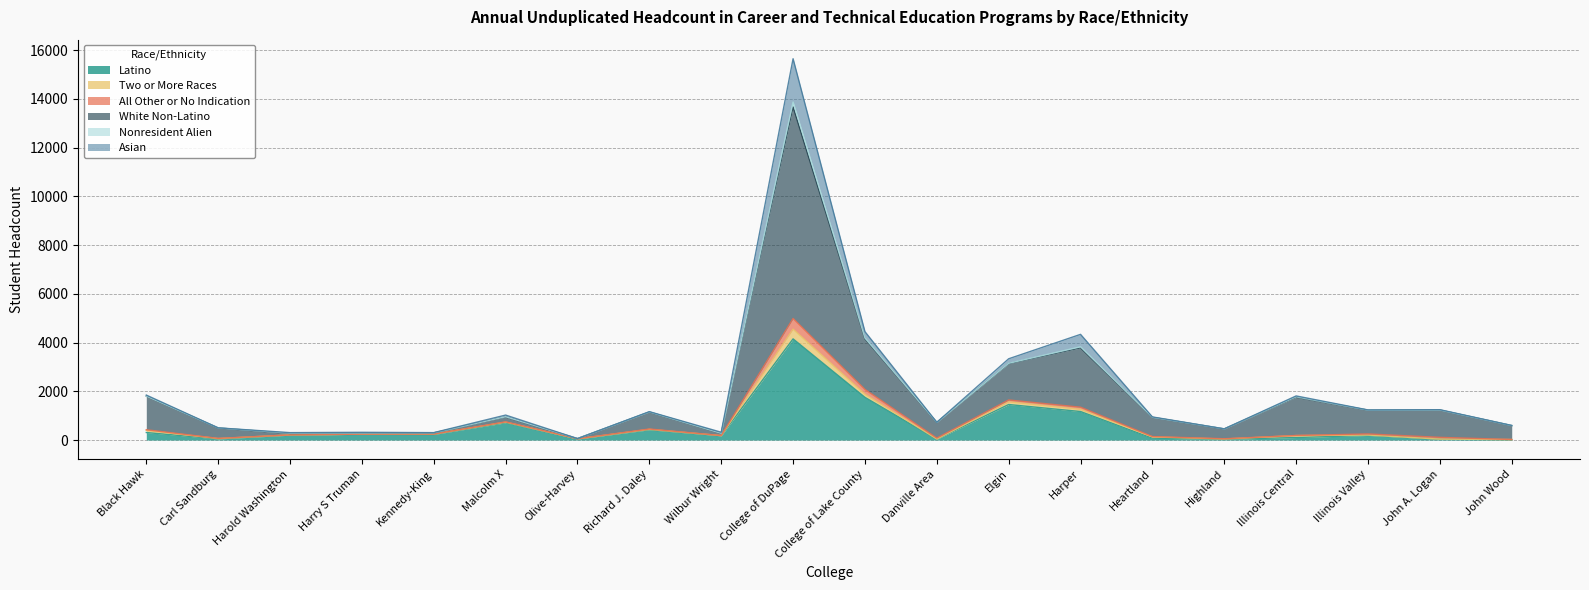

True or false: Two or More Races and Latino cross at least once.

False